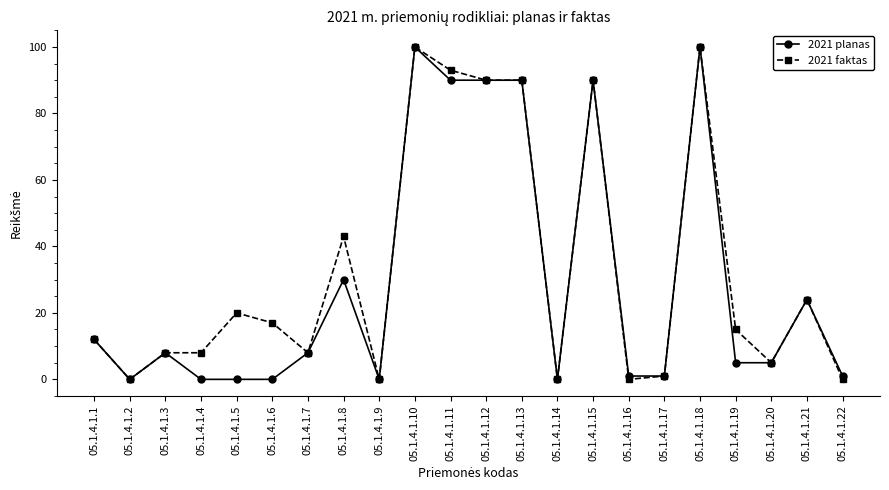

Where is the first local minimum for 2021 planas?

05.1.4.1.2